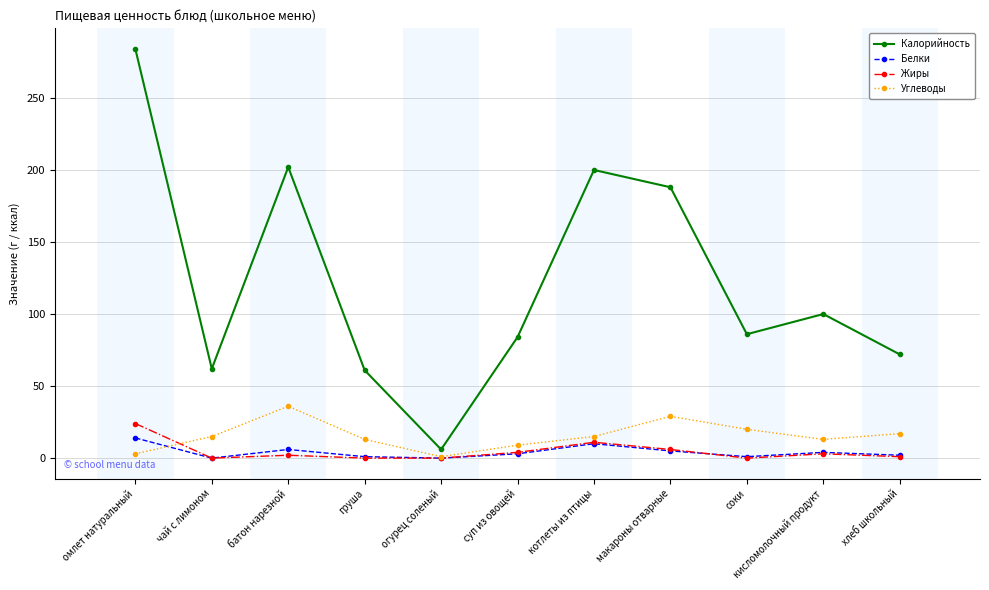

Between огурец соленый and кисломолочный продукт, which series saw the biggest shift?

Калорийность